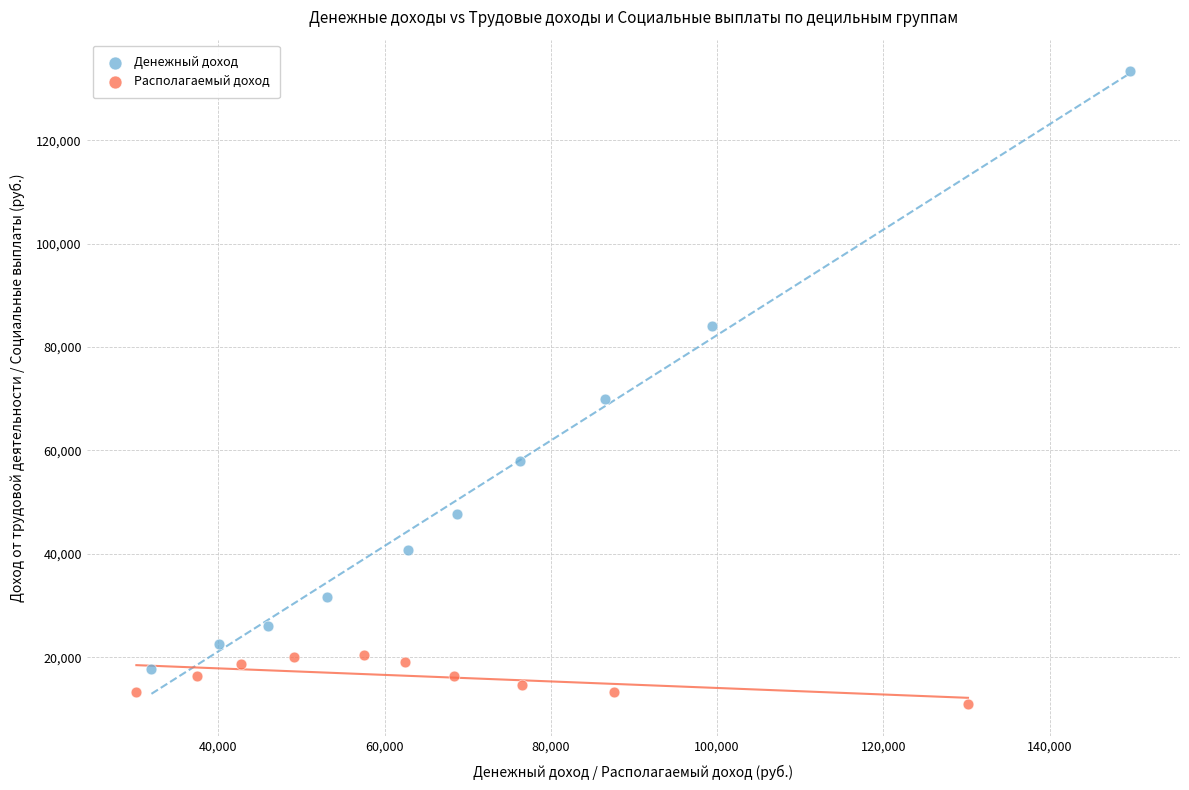

Which series has the widest spread of Y values?

Денежный доход